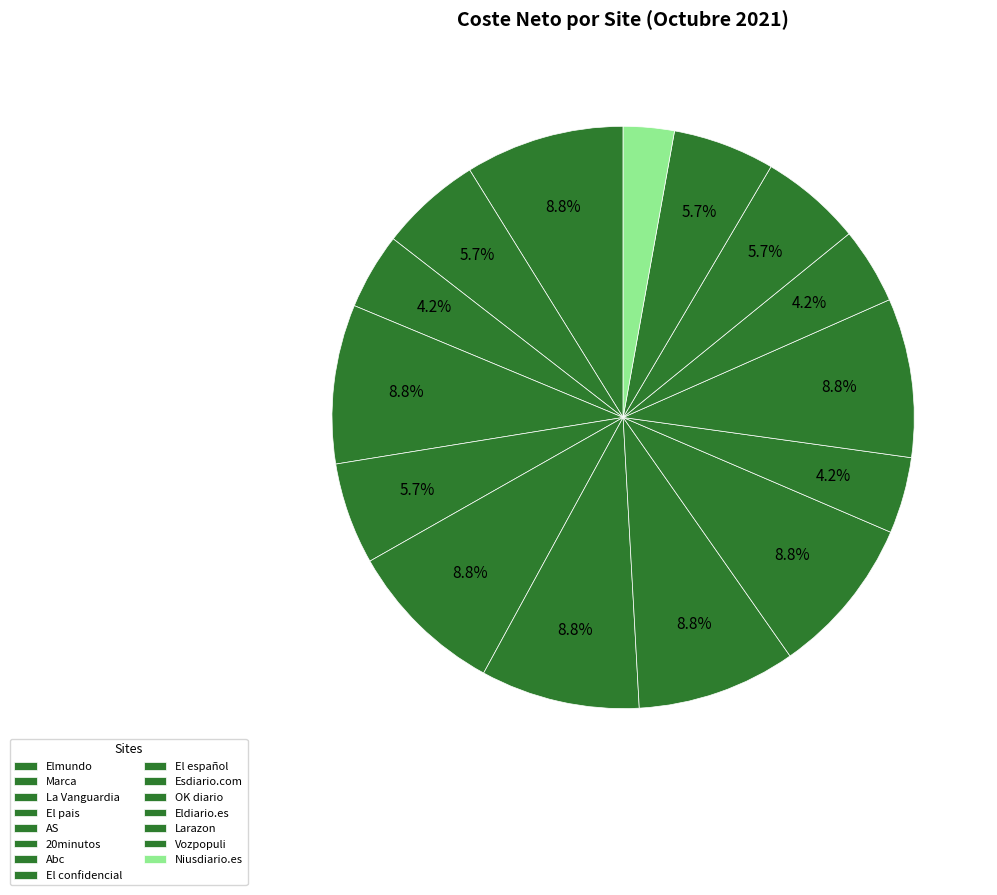

To the nearest percent, what is the difference between the largest and smallest slice percentages?

6%